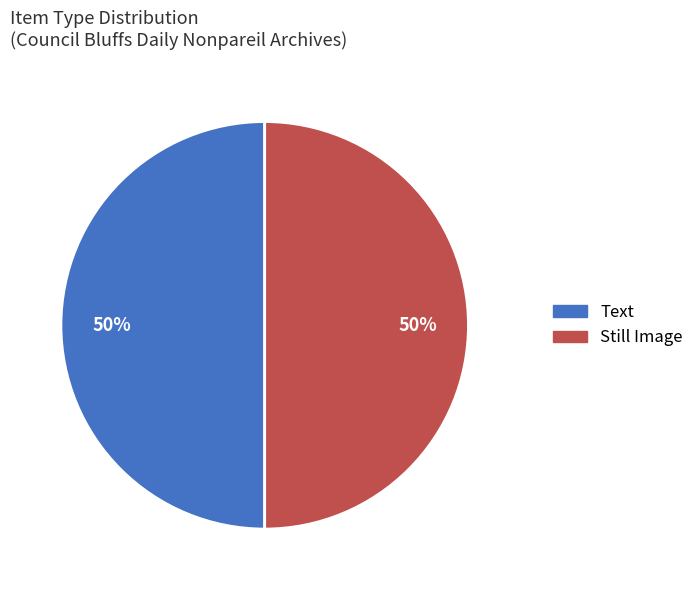

What percentage is the Still Image slice, to the nearest percent?

50%